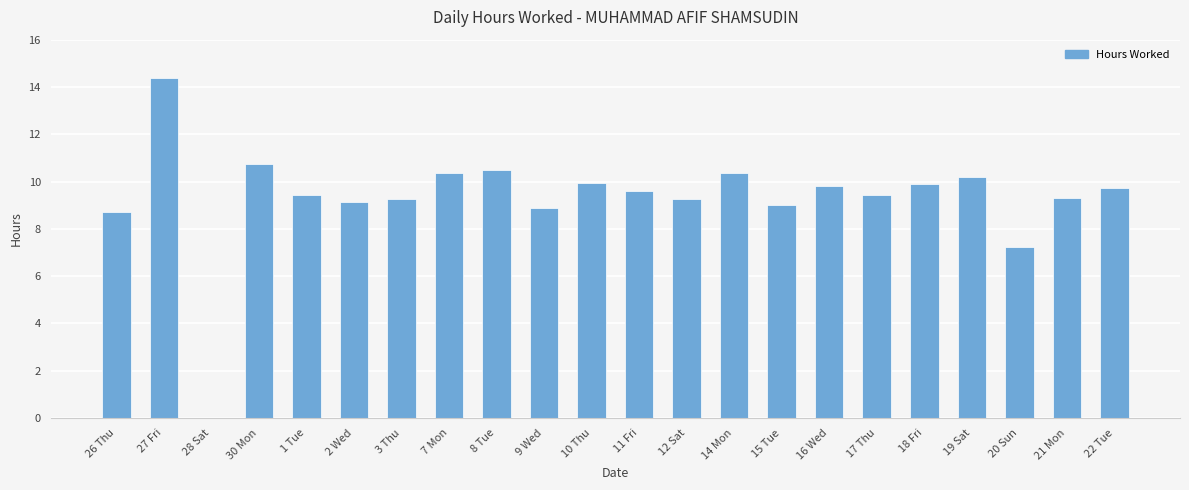

Is it true that the value at 14 Mon is 10.4?

True